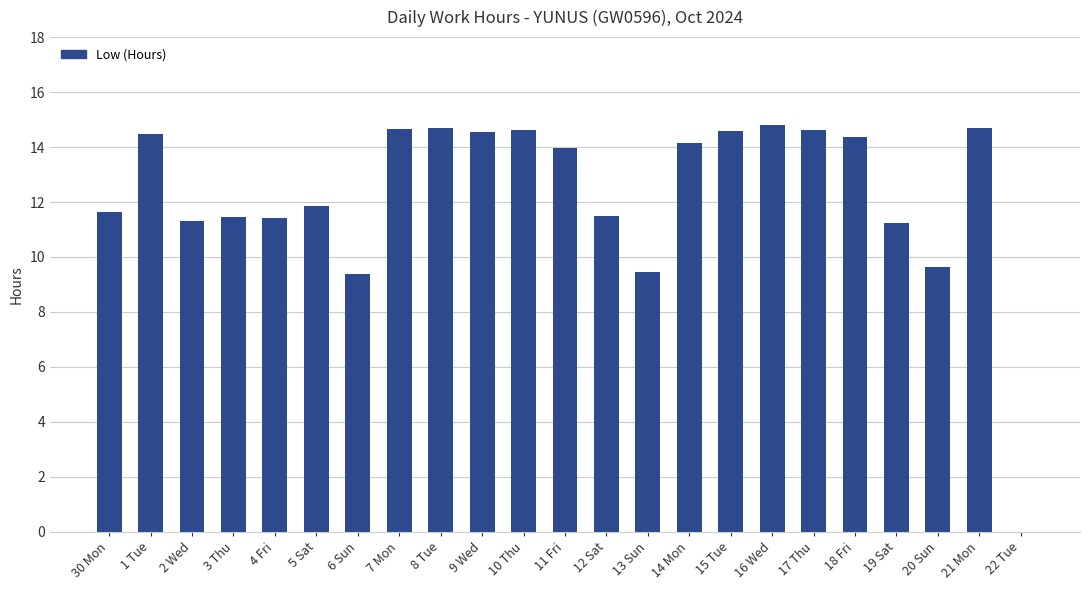

Where does the data first go above 13?

1 Tue